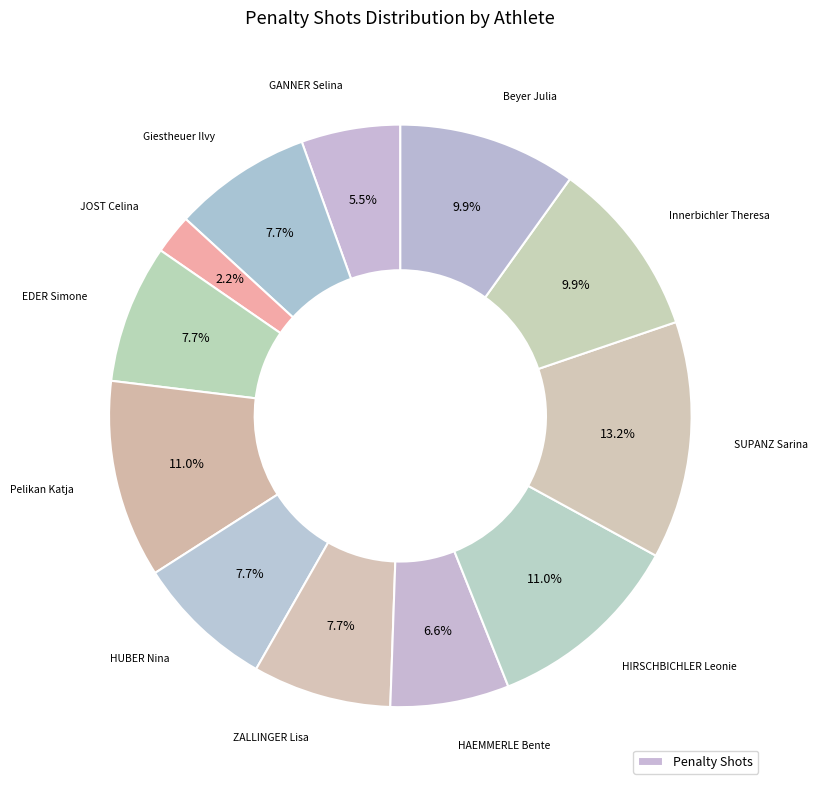

To the nearest percent, what is the difference between the largest and smallest slice percentages?

11%